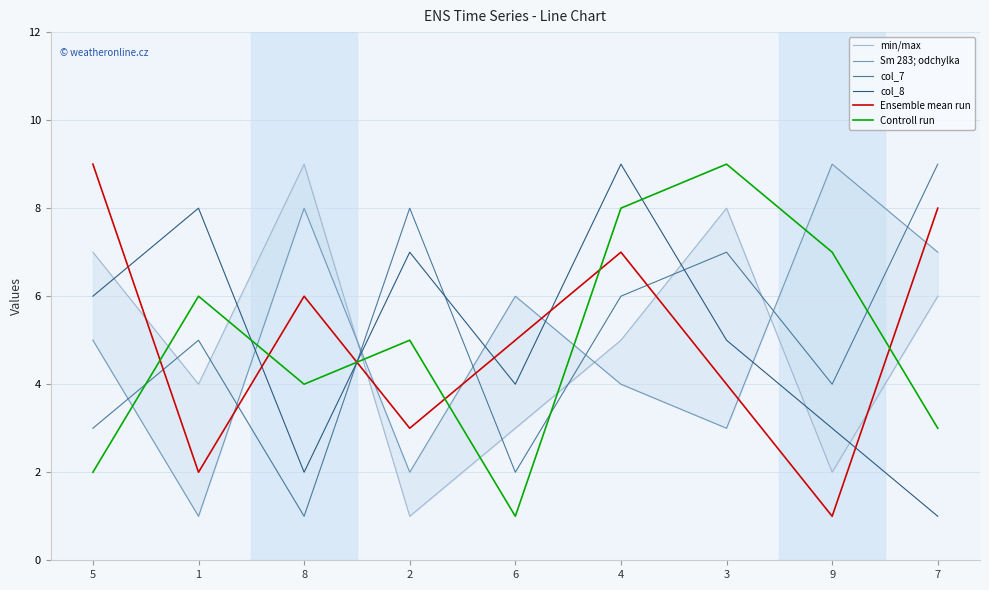

What is the lowest value of the Ensemble mean run series?

1